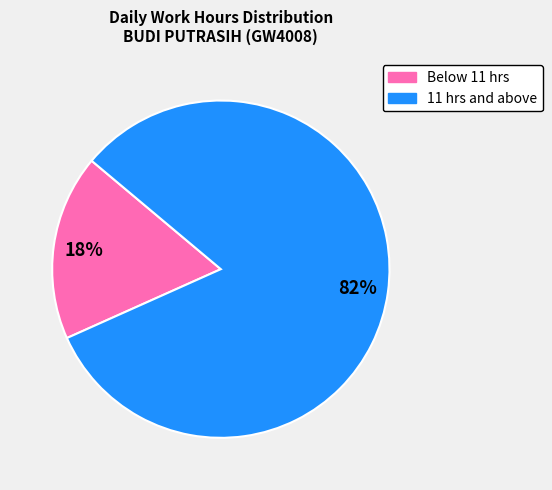

Is there a majority slice in this chart?

Yes